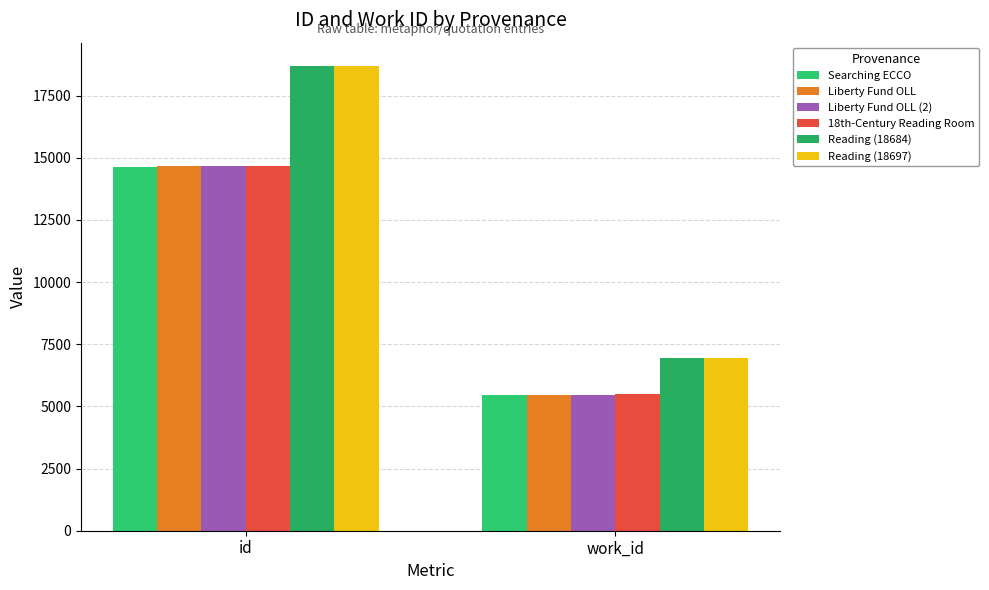

Where is 18th-Century Reading Room nearest to the value 10072?

work_id